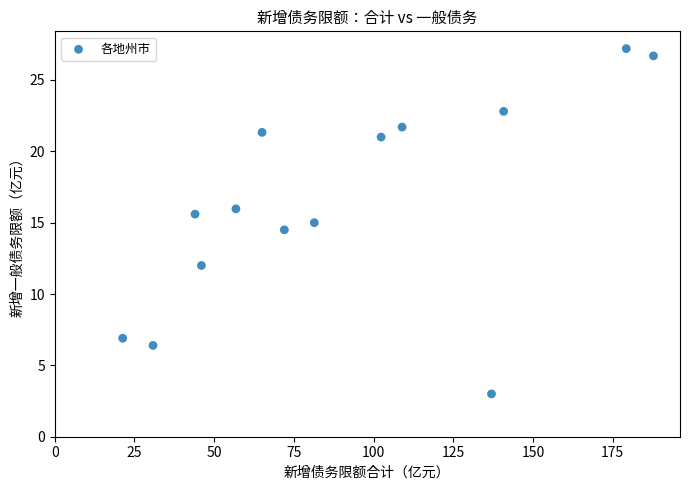

What is the range of X values (max minus min)?

166.5